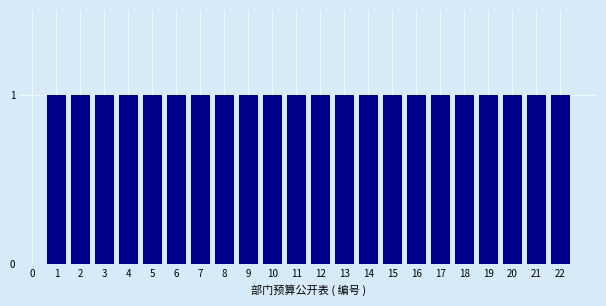

Reading right to left, what are all the values shown in this chart?

22=1	21=1	20=1	19=1	18=1	17=1	16=1	15=1	14=1	13=1	12=1	11=1	10=1	9=1	8=1	7=1	6=1	5=1	4=1	3=1	2=1	1=1	0=0